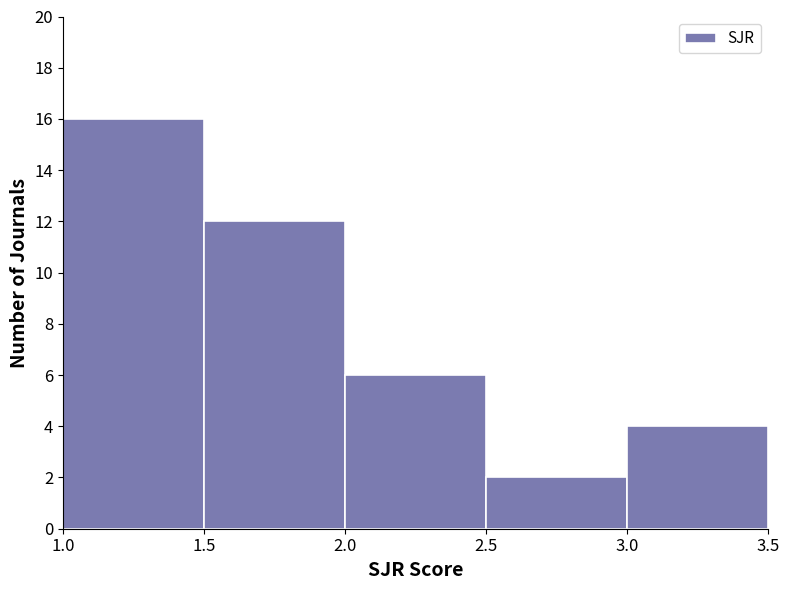

How tall is the bar that spans 2.5 to 3.0 on the x-axis? The values are not printed on the chart, so give them approximately, as read against the axis.

2